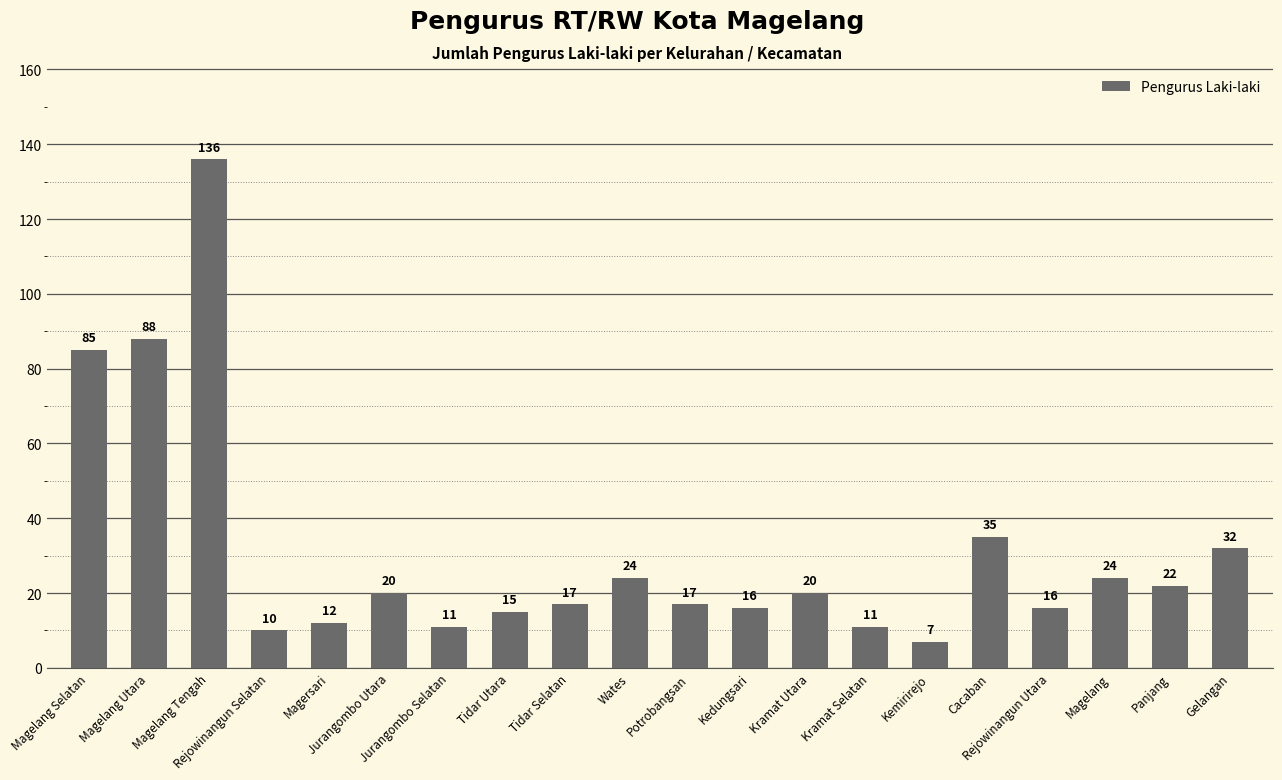

Reading left to right, what are all the values shown in this chart?

85	88	136	10	12	20	11	15	17	24	17	16	20	11	7	35	16	24	22	32